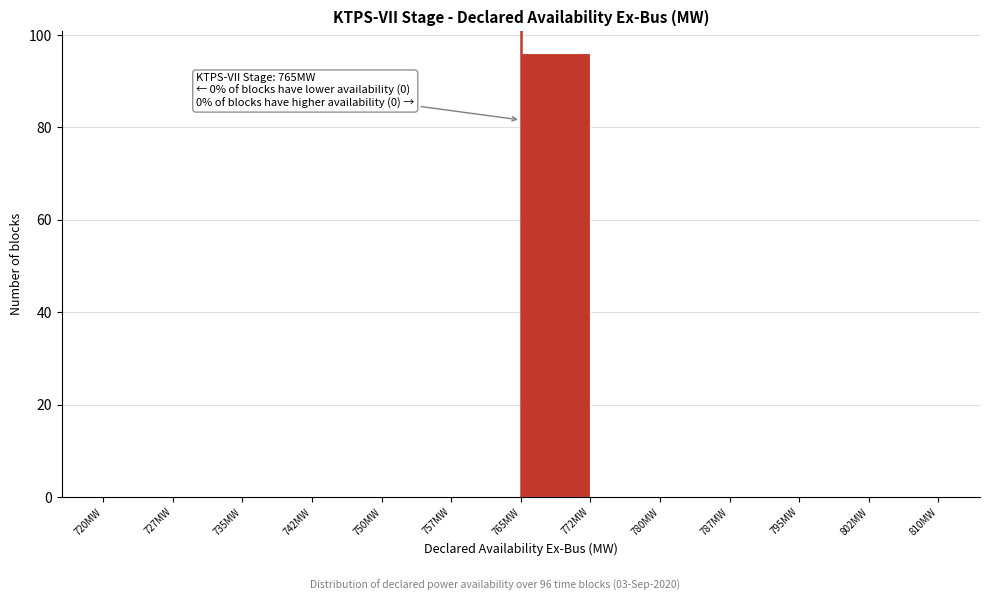

Which range on the x-axis has the tallest bar?

765.0 to 772.5